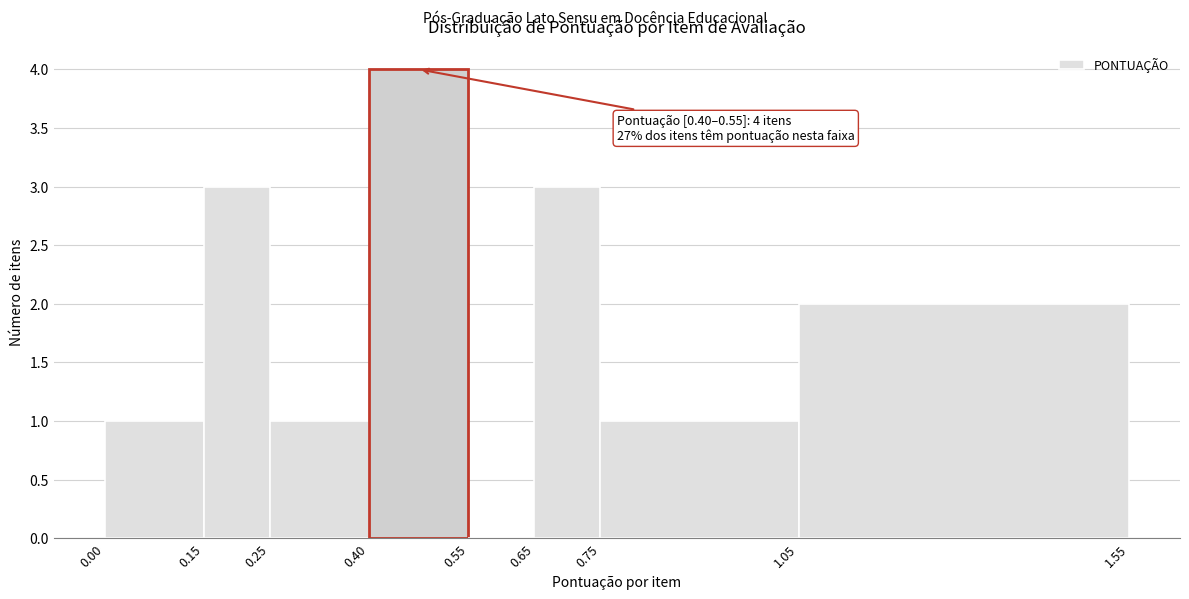

Over which range of the x-axis is the bar tallest?

0.40 to 0.55